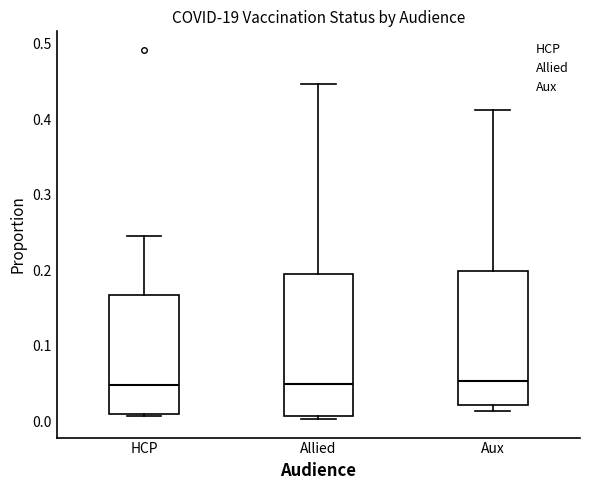

Where does the median line of the box for HCP sit on the y-axis? The values are not printed on the chart, so give them approximately, as read against the axis.

0.05